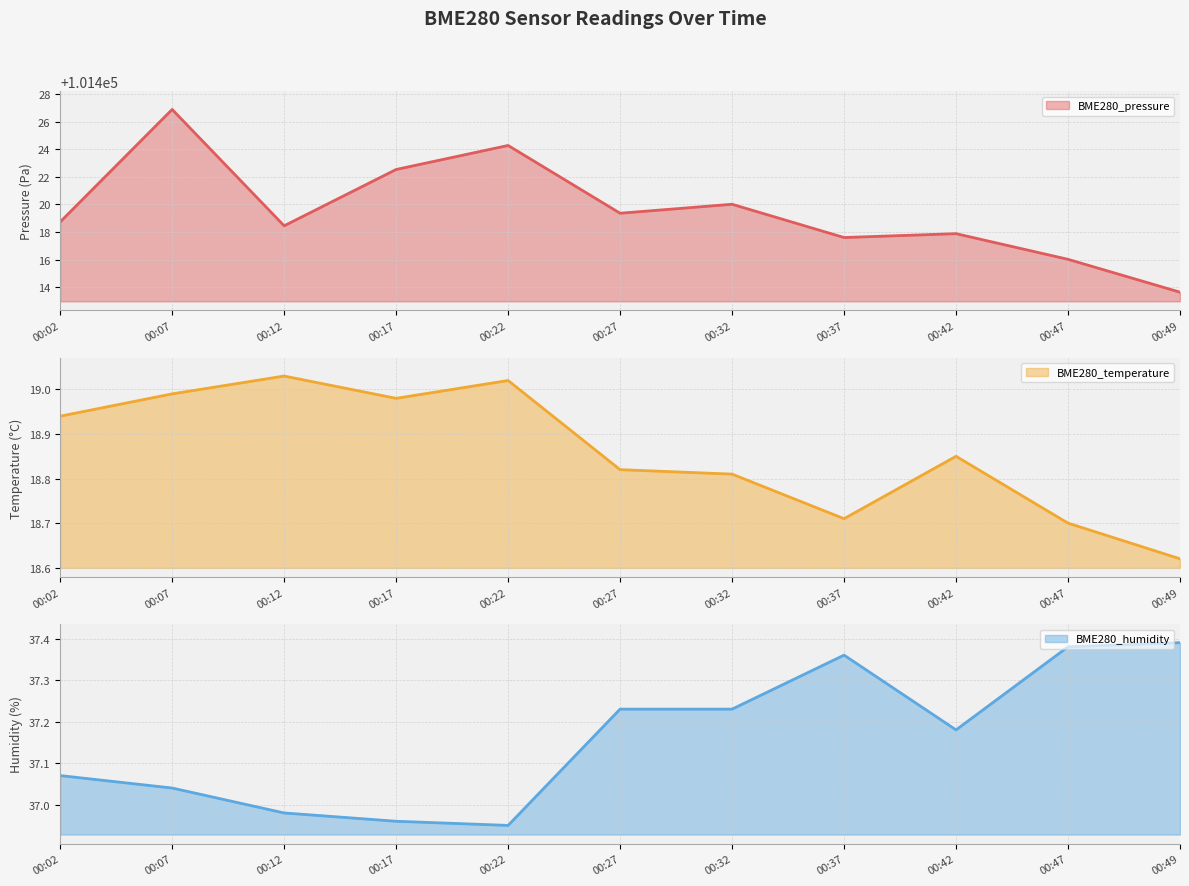

Between 00:37 and 00:49, which is larger?

00:37